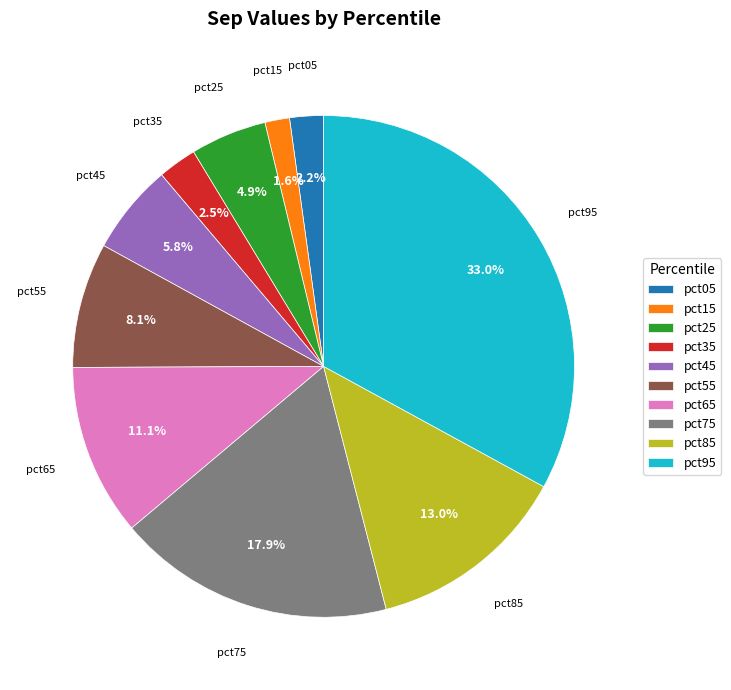

The pct05 slice represents 16% of the pie. True or false?

False